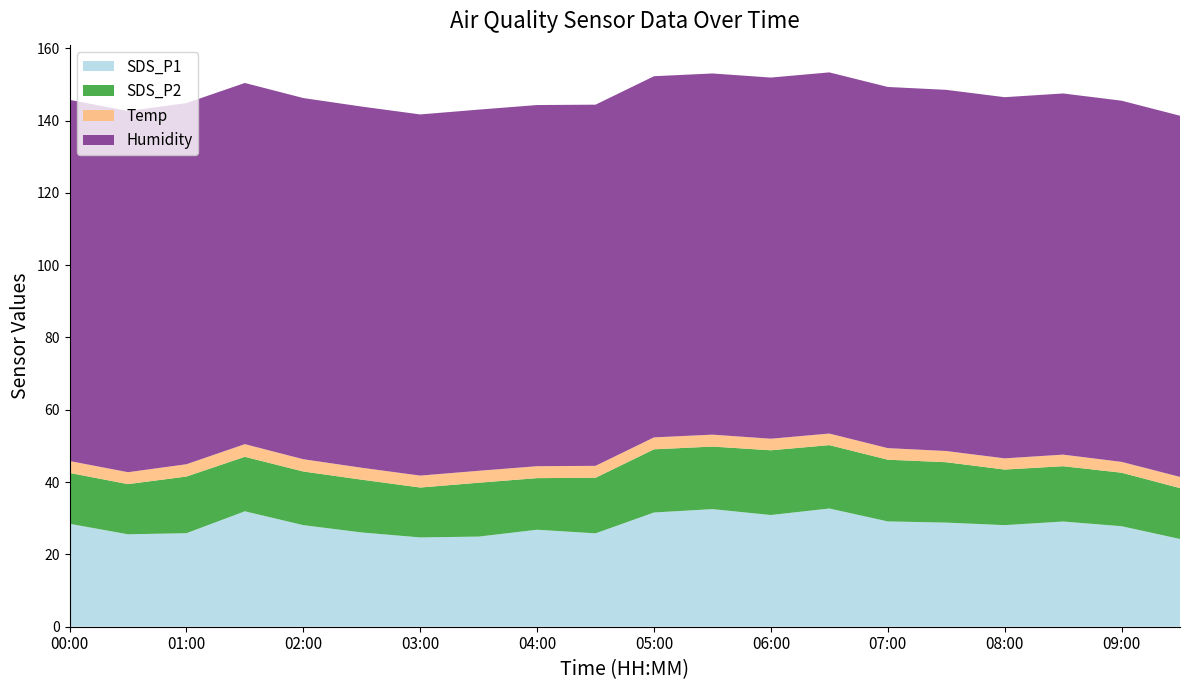

Reading left to right, list all the values displayed in this chart.

SDS_P1: 00:00=28.5	00:30=25.6	01:00=25.9	01:30=31.9	02:00=28.1	02:30=26.1	03:00=24.7	03:30=24.9	04:00=26.8	04:30=25.8	05:00=31.6	05:30=32.5	06:00=30.9	06:30=32.7	07:00=29.1	07:30=28.8	08:00=28.1	08:30=29.1	09:00=27.8	09:30=24.3
SDS_P2: 00:00=14.1	00:30=13.9	01:00=15.7	01:30=15.1	02:00=14.8	02:30=14.6	03:00=13.8	03:30=14.9	04:00=14.3	04:30=15.4	05:00=17.5	05:30=17.3	06:00=17.9	06:30=17.5	07:00=17.1	07:30=16.7	08:00=15.4	08:30=15.3	09:00=14.8	09:30=14.1
Temp: 00:00=3.3	00:30=3.3	01:00=3.4	01:30=3.5	02:00=3.4	02:30=3.3	03:00=3.3	03:30=3.3	04:00=3.3	04:30=3.3	05:00=3.3	05:30=3.3	06:00=3.2	06:30=3.2	07:00=3.2	07:30=3.1	08:00=3.1	08:30=3.2	09:00=3.0	09:30=3.1
Humidity: 00:00=99.9	00:30=99.9	01:00=99.9	01:30=99.9	02:00=99.9	02:30=99.9	03:00=99.9	03:30=99.9	04:00=99.9	04:30=99.9	05:00=99.9	05:30=99.9	06:00=99.9	06:30=99.9	07:00=99.9	07:30=99.9	08:00=99.9	08:30=99.9	09:00=99.9	09:30=99.9